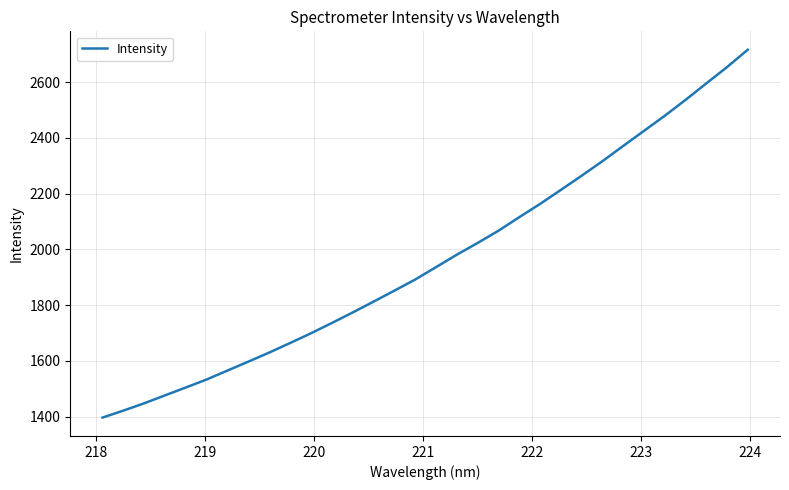

How many lines are shown in the chart?

1